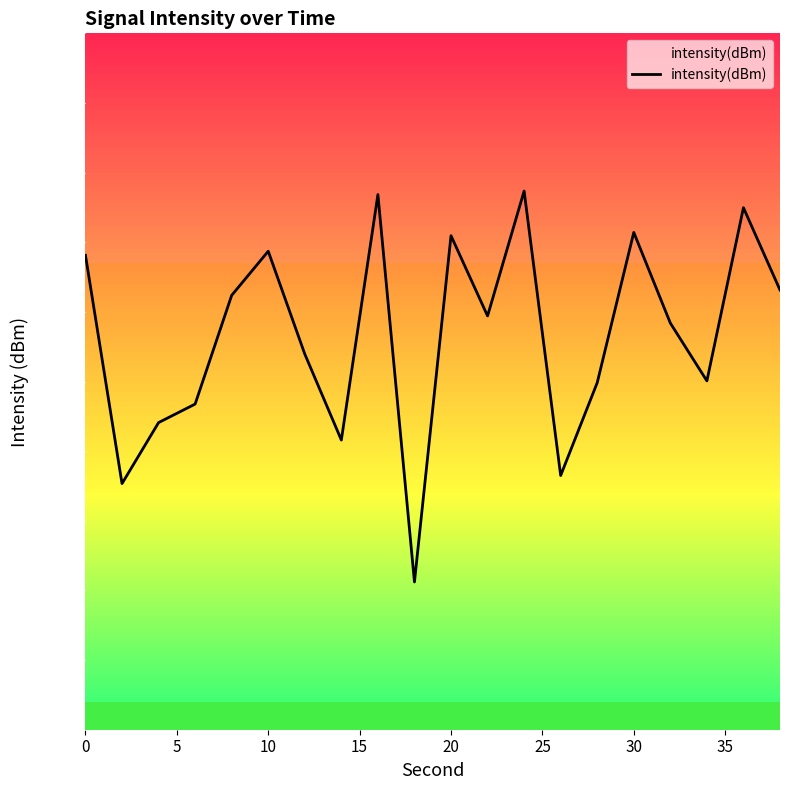

What is the value of the 6th point from the left?

-129.4